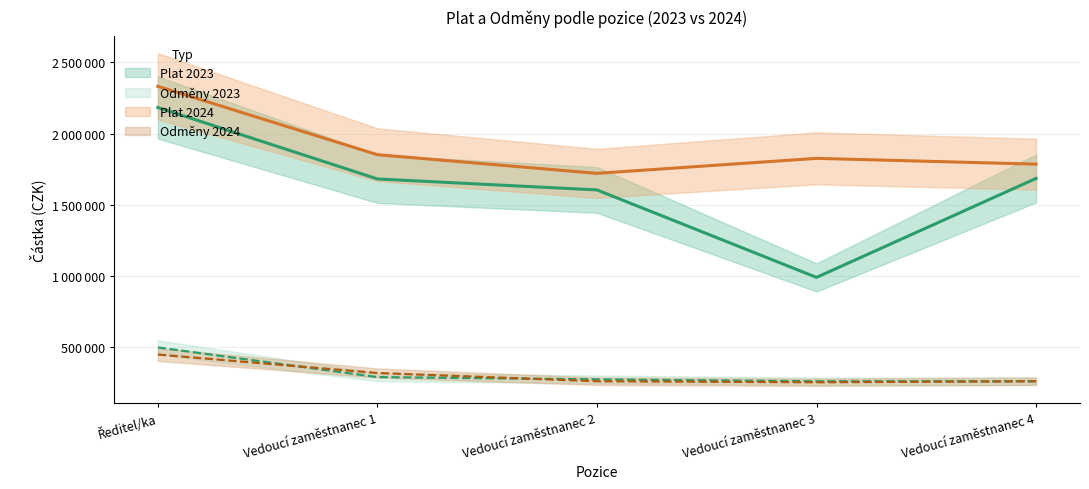

How many values in the Plat 2023 series exceed 1681099?

2